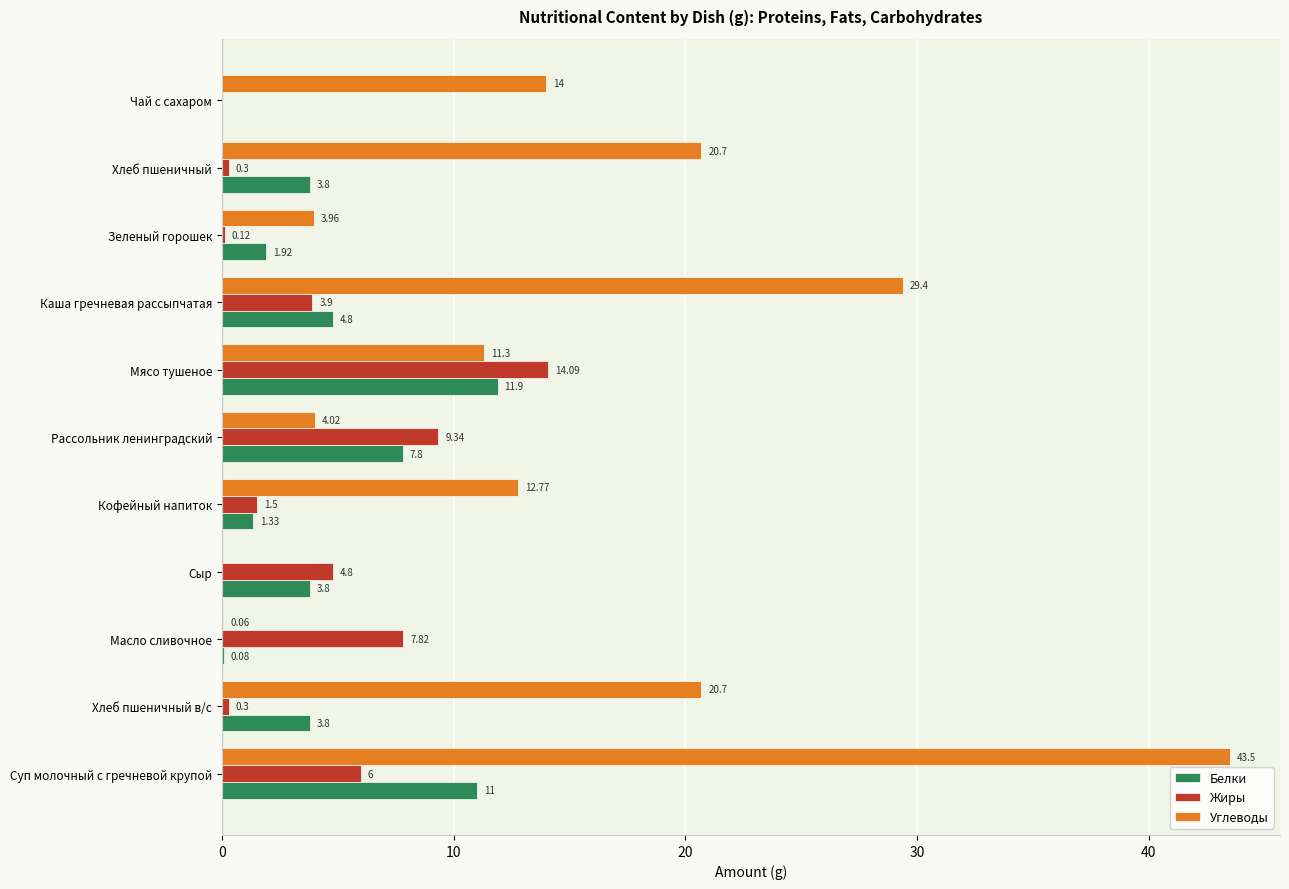

What is the maximum value for Белки?

11.9